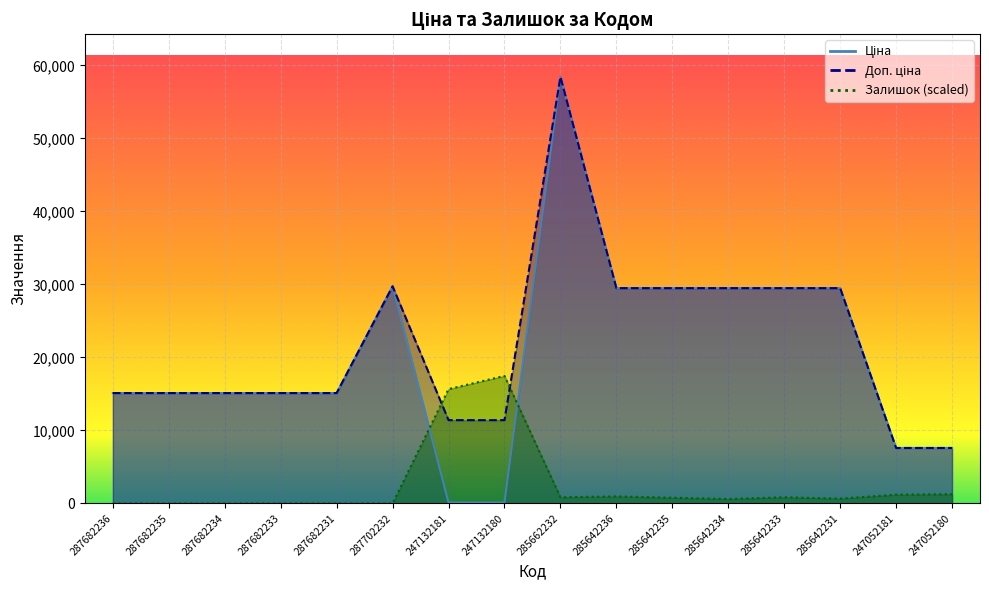

What are all the series names shown in the legend?

Ціна, Доп. ціна, Залишок